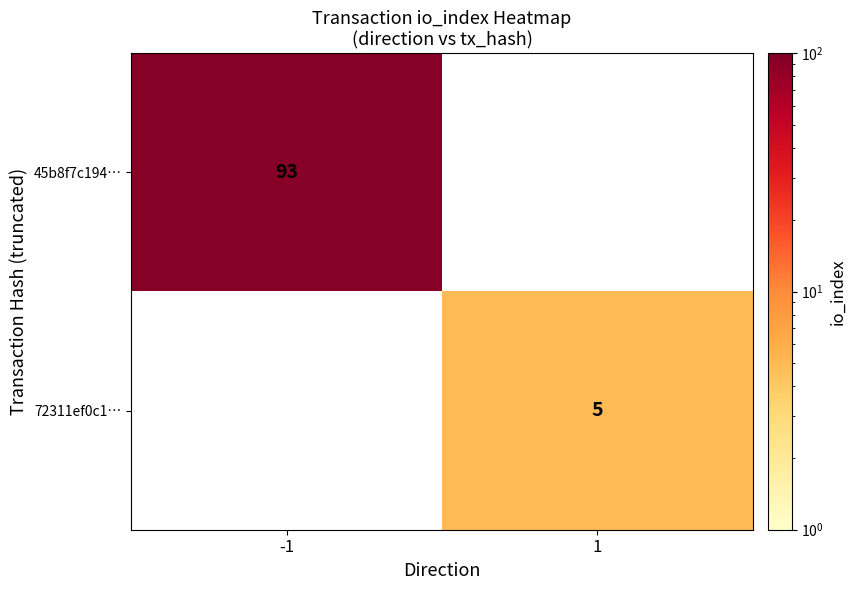

True or false: 72311ef0c1… has a value of 5 at 1.

True